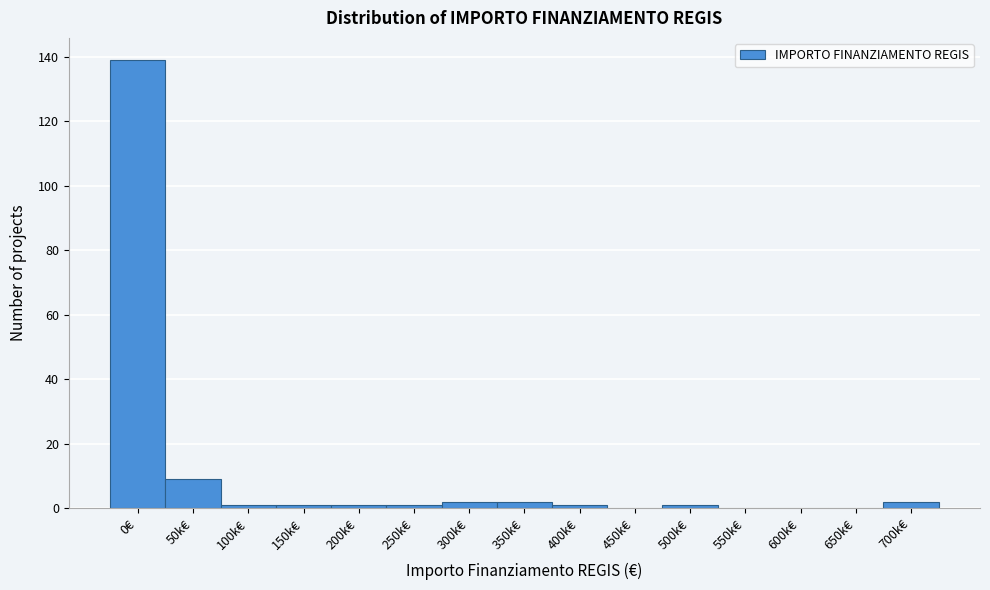

Reading left to right, what are all the values shown in this chart?

0€=139	50k€=9	100k€=1	150k€=1	200k€=1	250k€=1	300k€=2	350k€=2	400k€=1	450k€=0	500k€=1	550k€=0	600k€=0	650k€=0	700k€=2